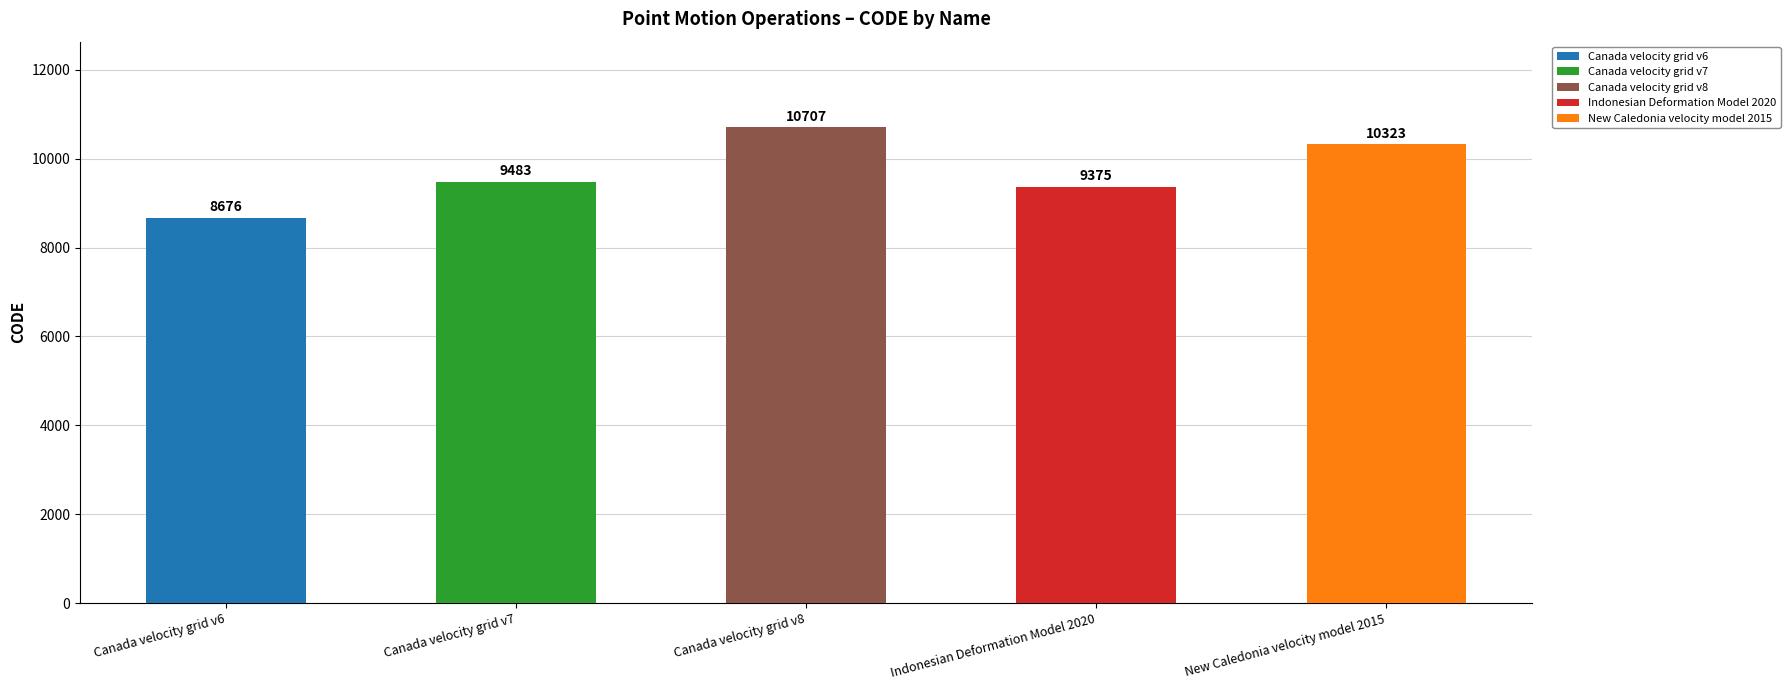

What value does the data have at Canada velocity grid v7, to the nearest 50?

9500